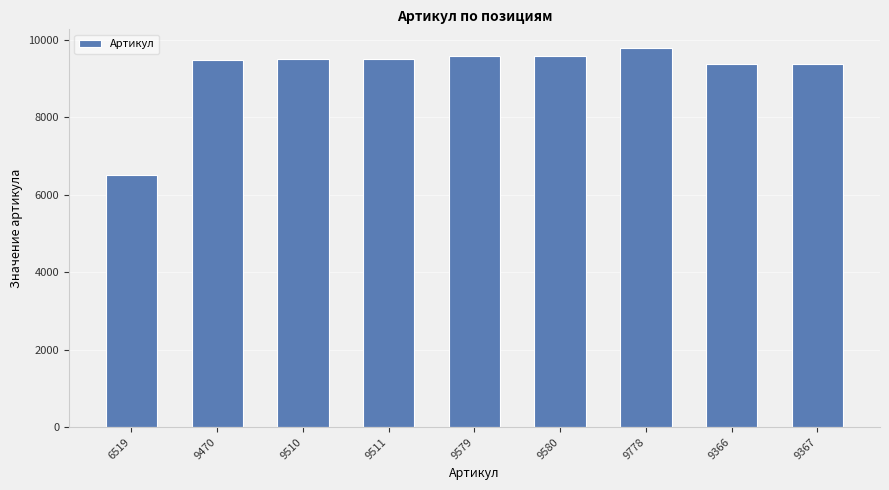

At which category does the chart reach its peak across all series?

9778